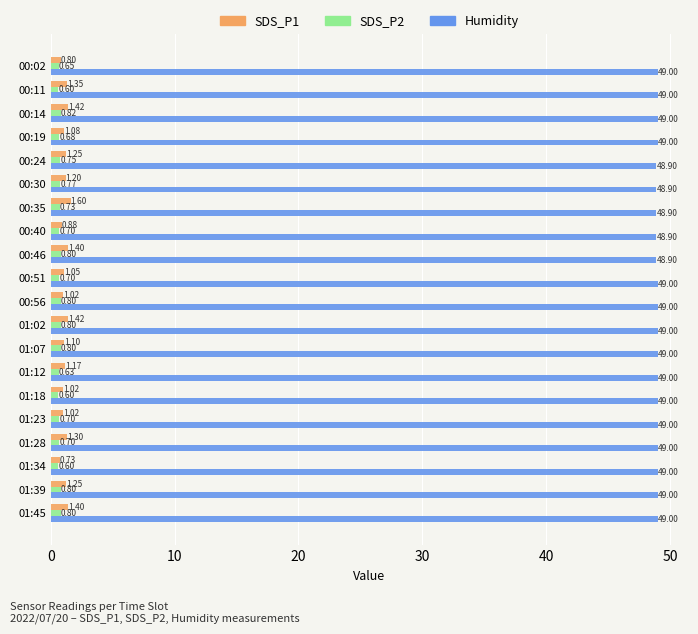

What is the average value of the Humidity series?

49.0